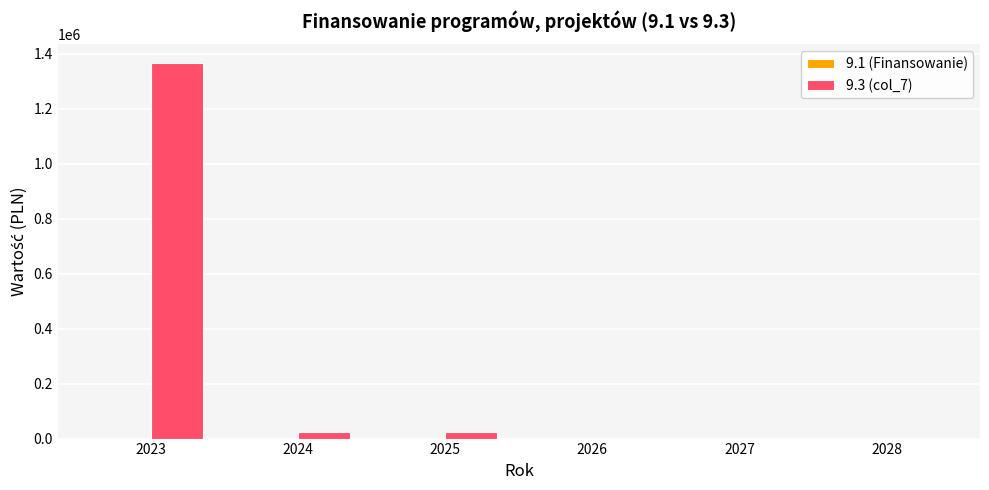

Reading left to right, list all the values displayed in this chart.

2023=1365289.8	2024=25000.0	2025=25000.0	2026=0.0	2027=0.0	2028=0.0